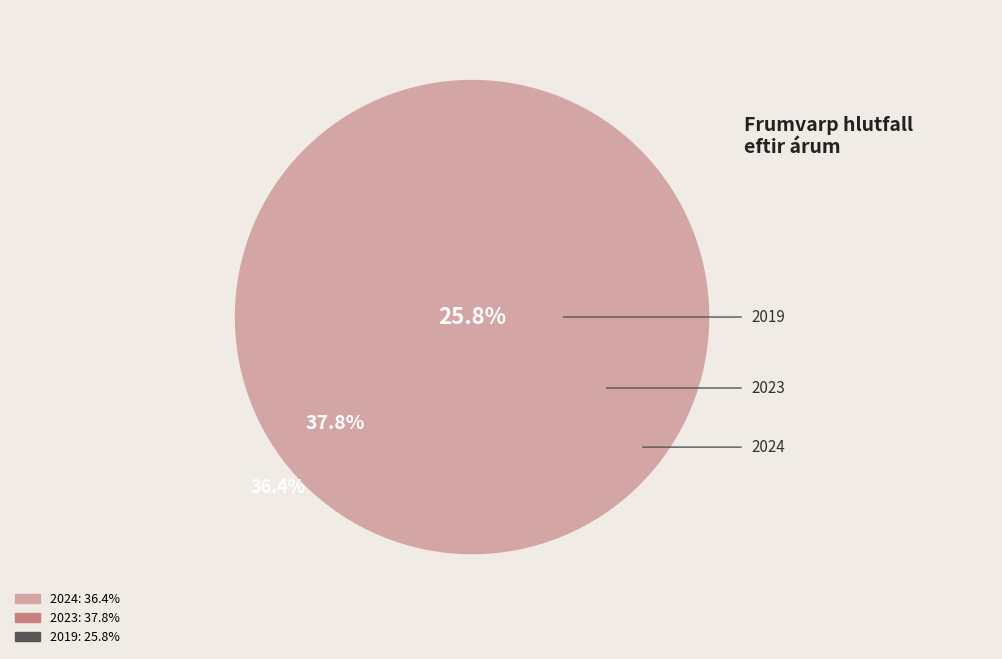

Rank the categories by value from lowest to highest.

2019, 2024, 2023